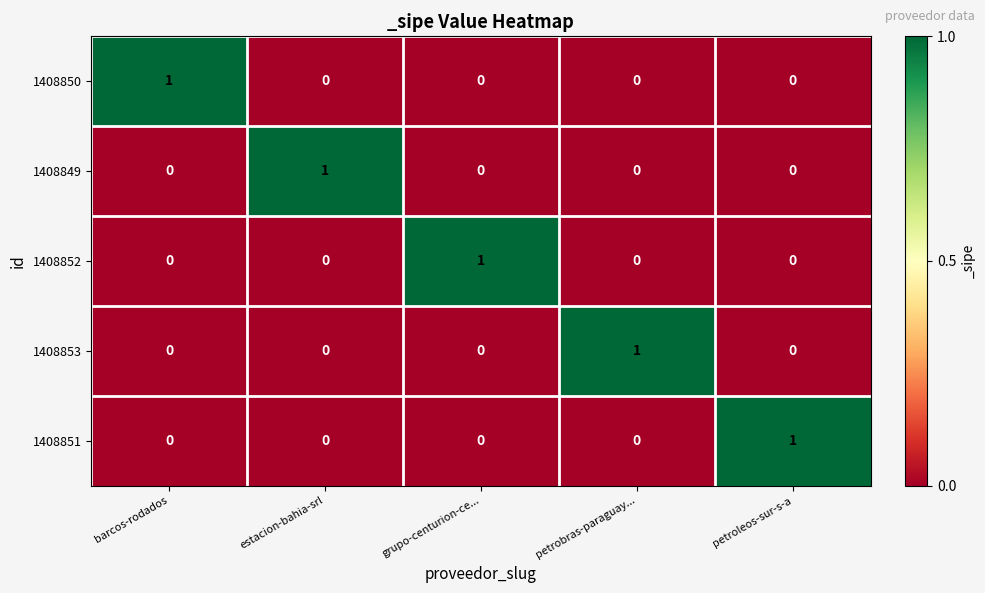

At how many categories does at least one series exceed 0?

5